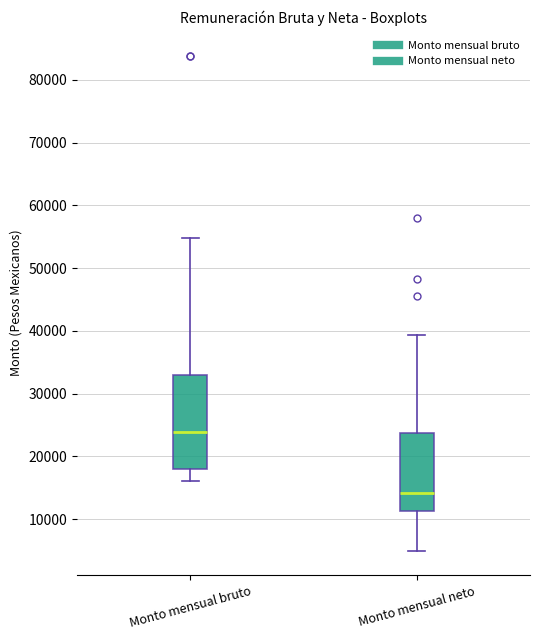

Reading left to right, read every box against the y-axis: the position of its median line, the range the box covers, and the ends of its whiskers. The values are not printed on the chart, so give them approximately, as read against the axis.

Monto mensual bruto: median 24000, box 18000 to 33000, whiskers 16000 to 55000
Monto mensual neto: median 14000, box 11000 to 24000, whiskers 5000 to 39000